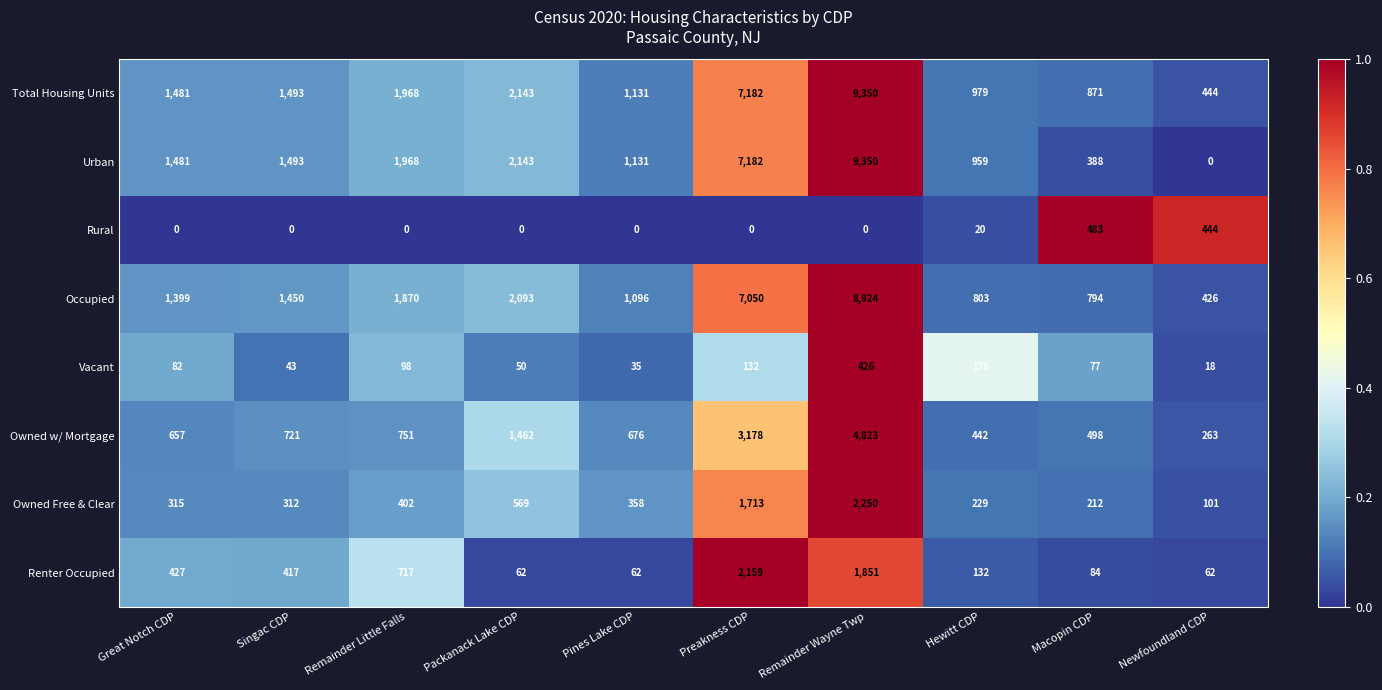

Which series has the widest spread of values?

Urban